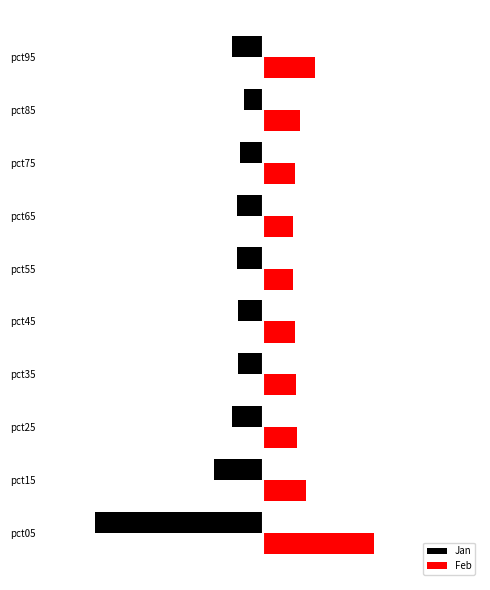

Which series has the largest range (max minus min)?

Jan